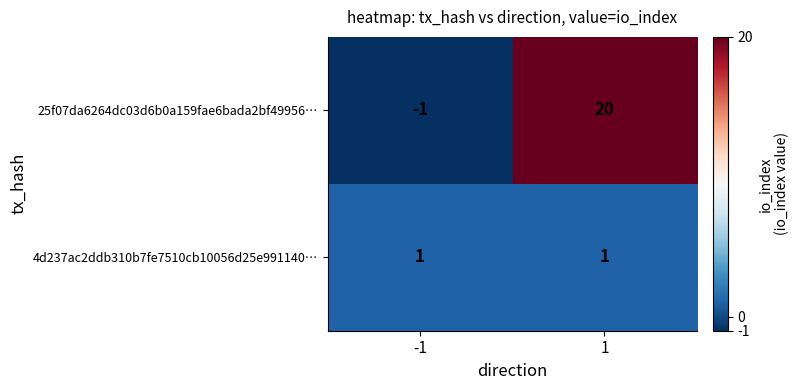

Between -1 and 1, which series saw the biggest shift?

25f07da6264dc03d6b0a159fae6bada2bf49956…